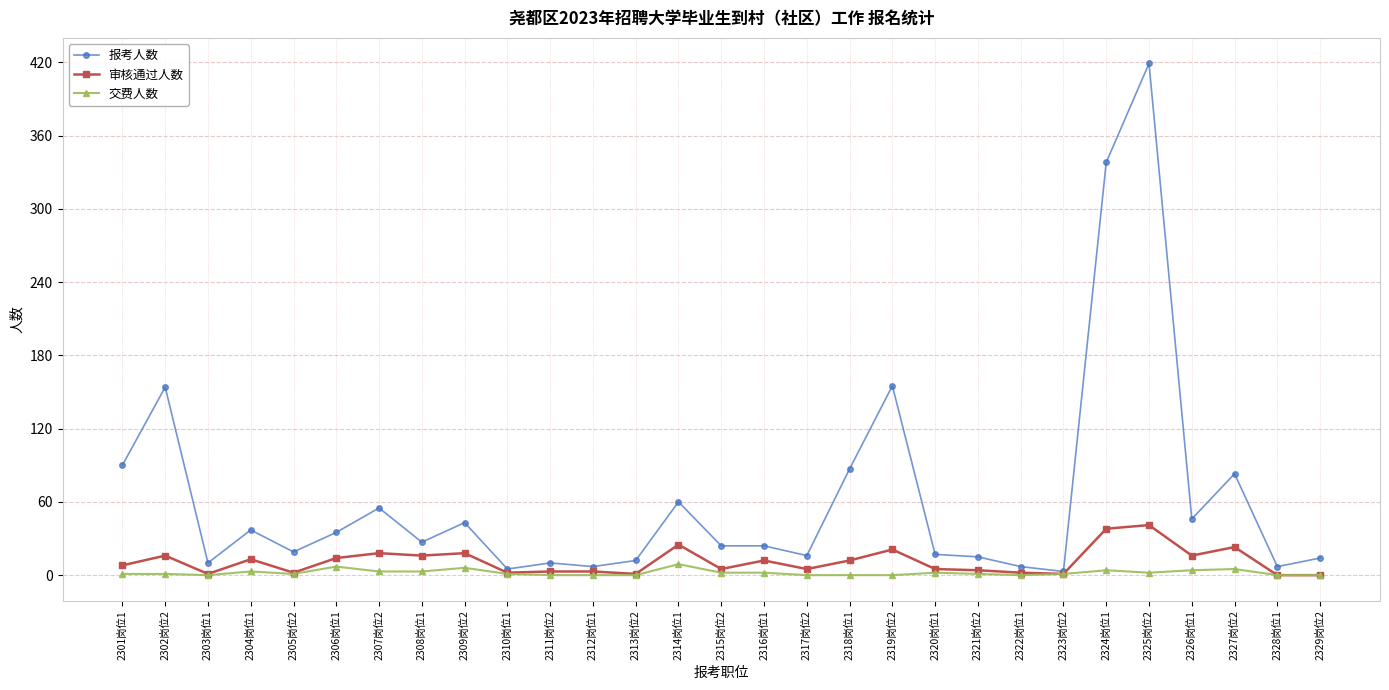

How many categories are shown in the chart?

29